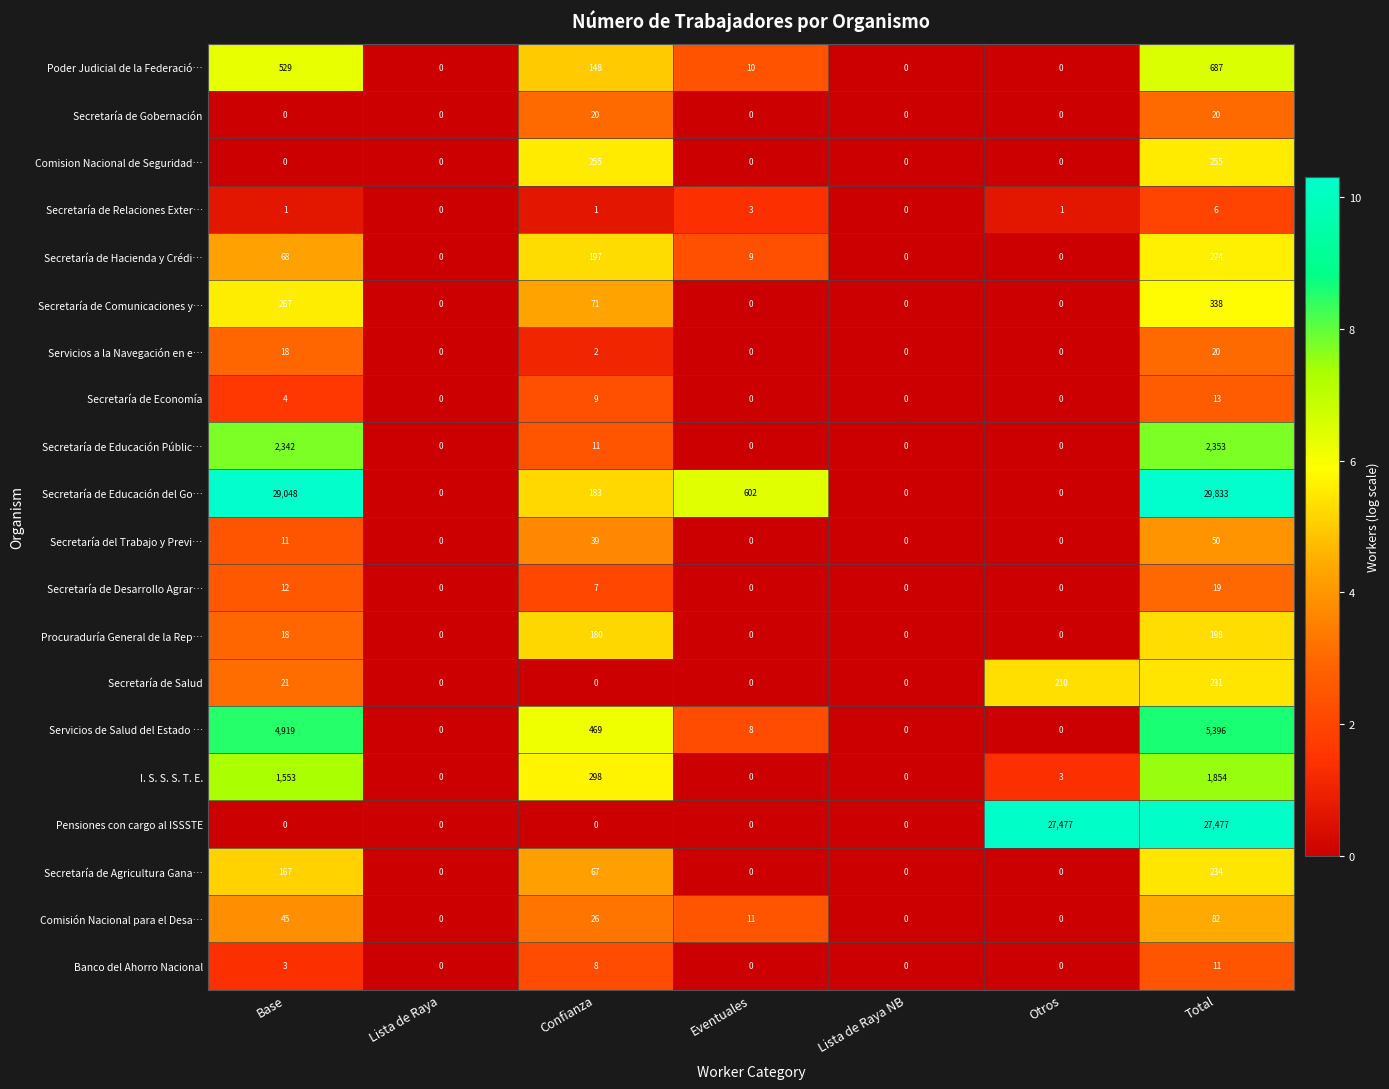

At how many categories does at least one series exceed 3?

5